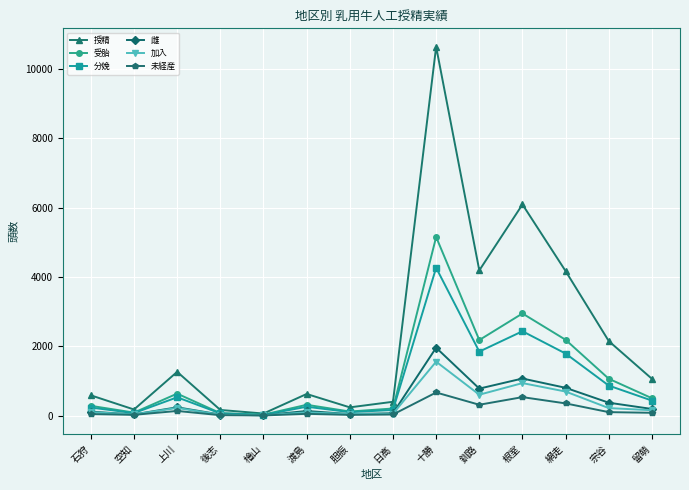

At which category does the chart reach its peak across all series?

十勝